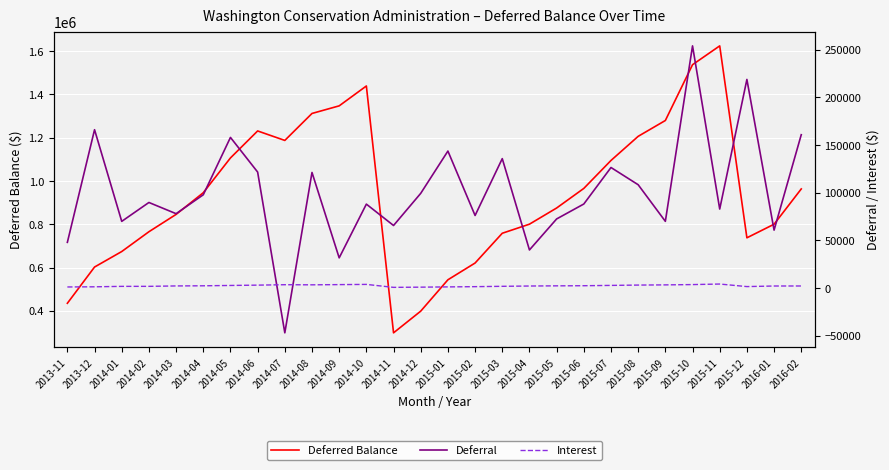

Which category has the lowest value in the Deferred Balance series?

2014-11